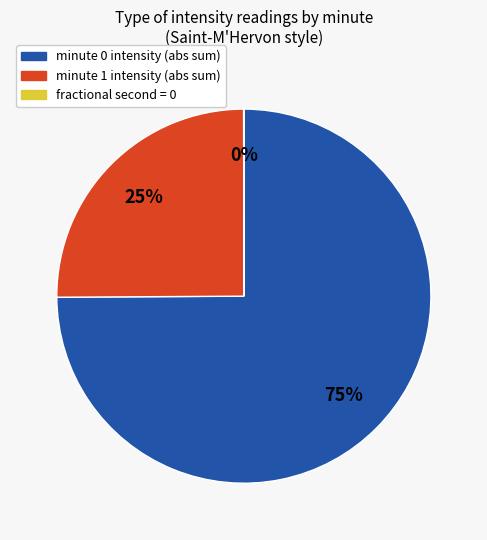

To the nearest percent, what is the difference between the largest and smallest slice percentages?

75%